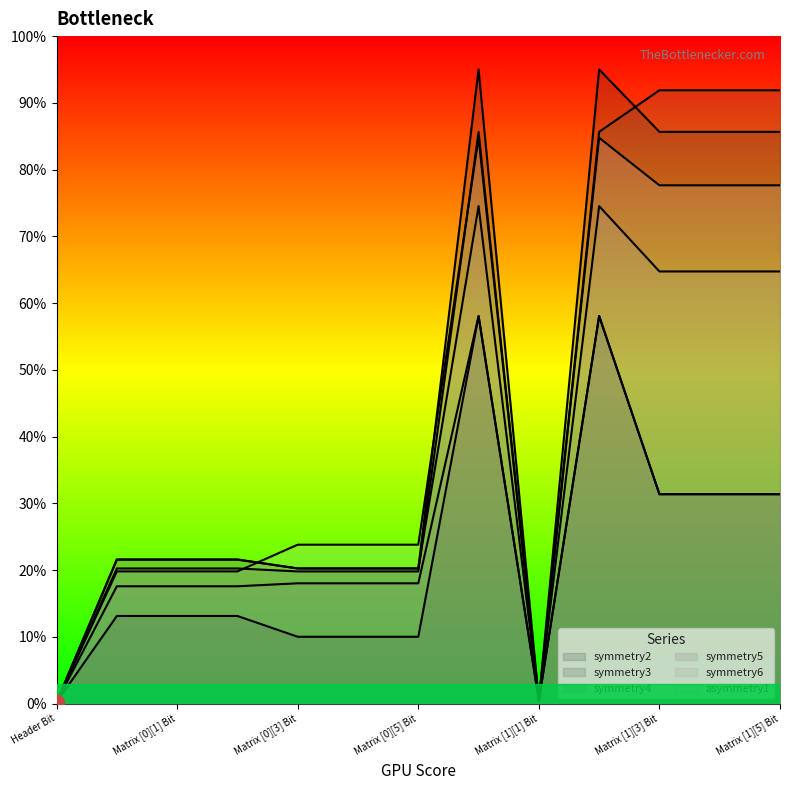

What is the value of the symmetry6 point at the 9th from the left?

0.4